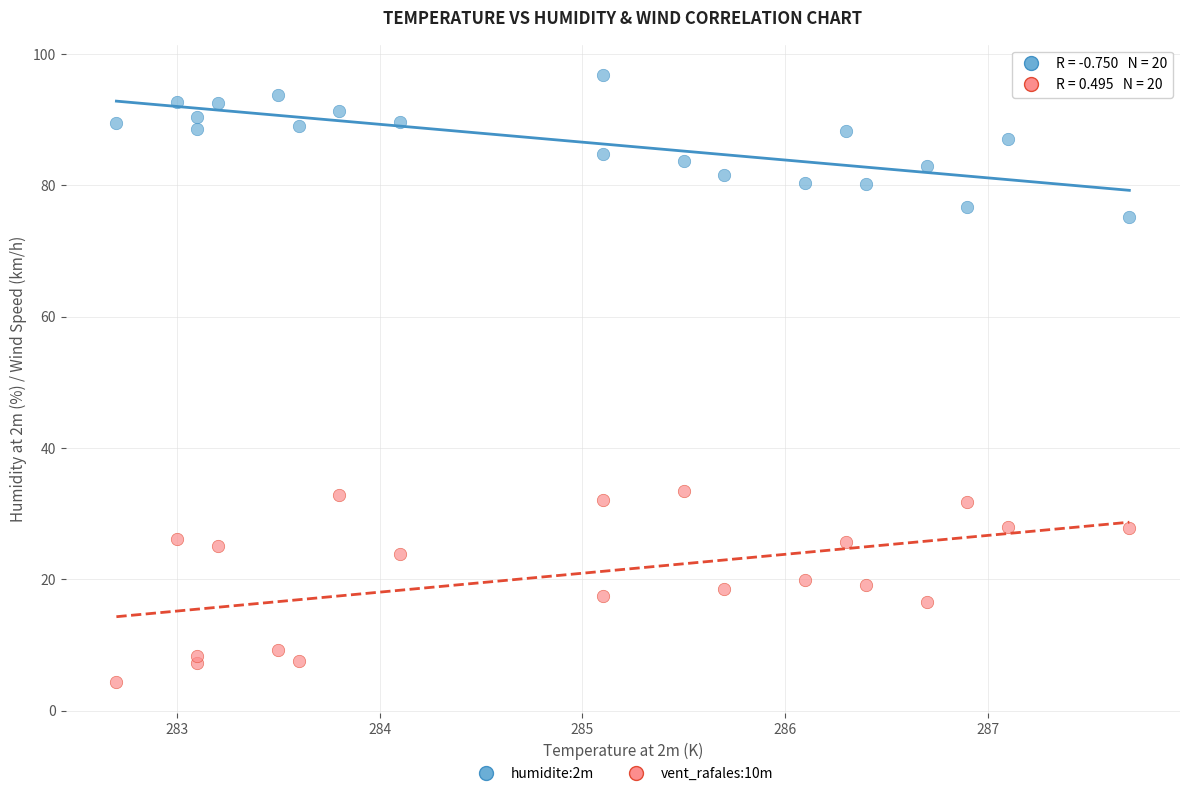

What are all the series names shown in the legend?

humidite:2m, vent_rafales:10m